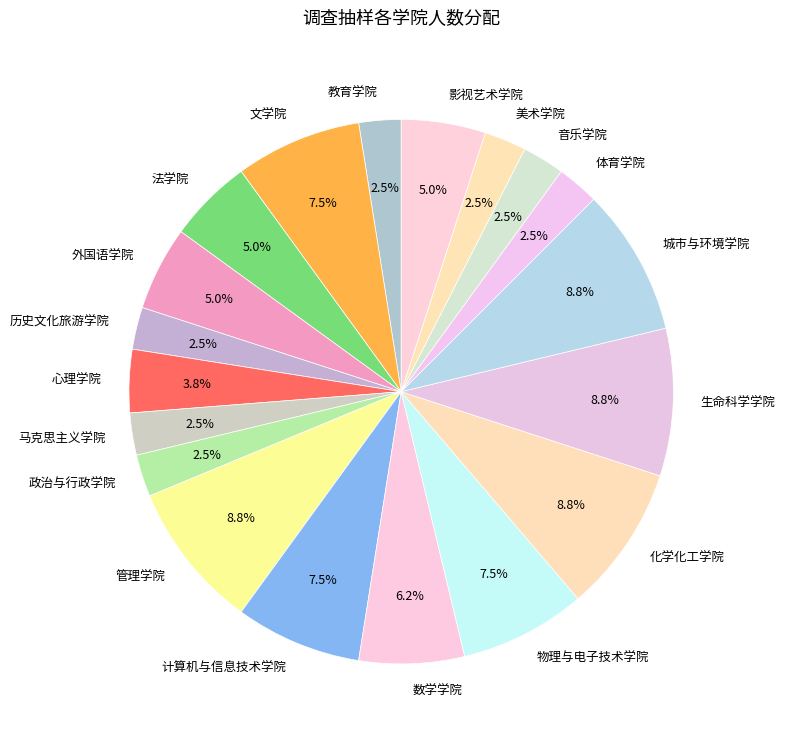

Is the sum of 管理学院 and 城市与环境学院 greater than half?

No